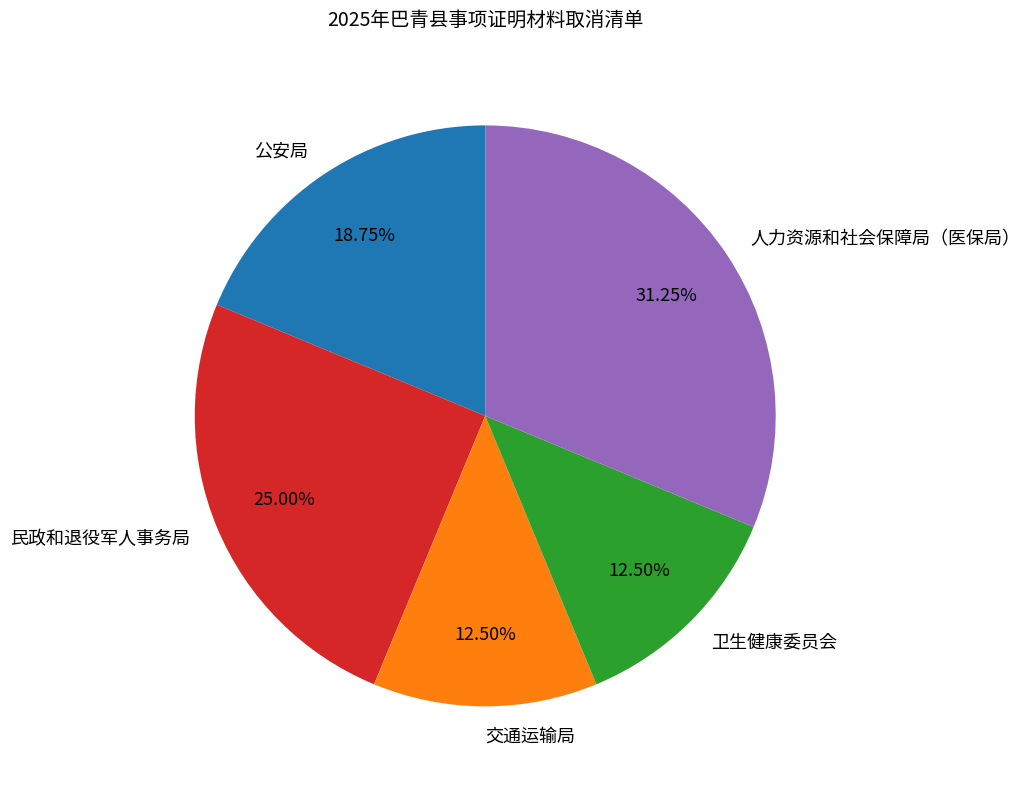

Which category has the biggest portion of the pie?

人力资源和社会保障局（医保局）